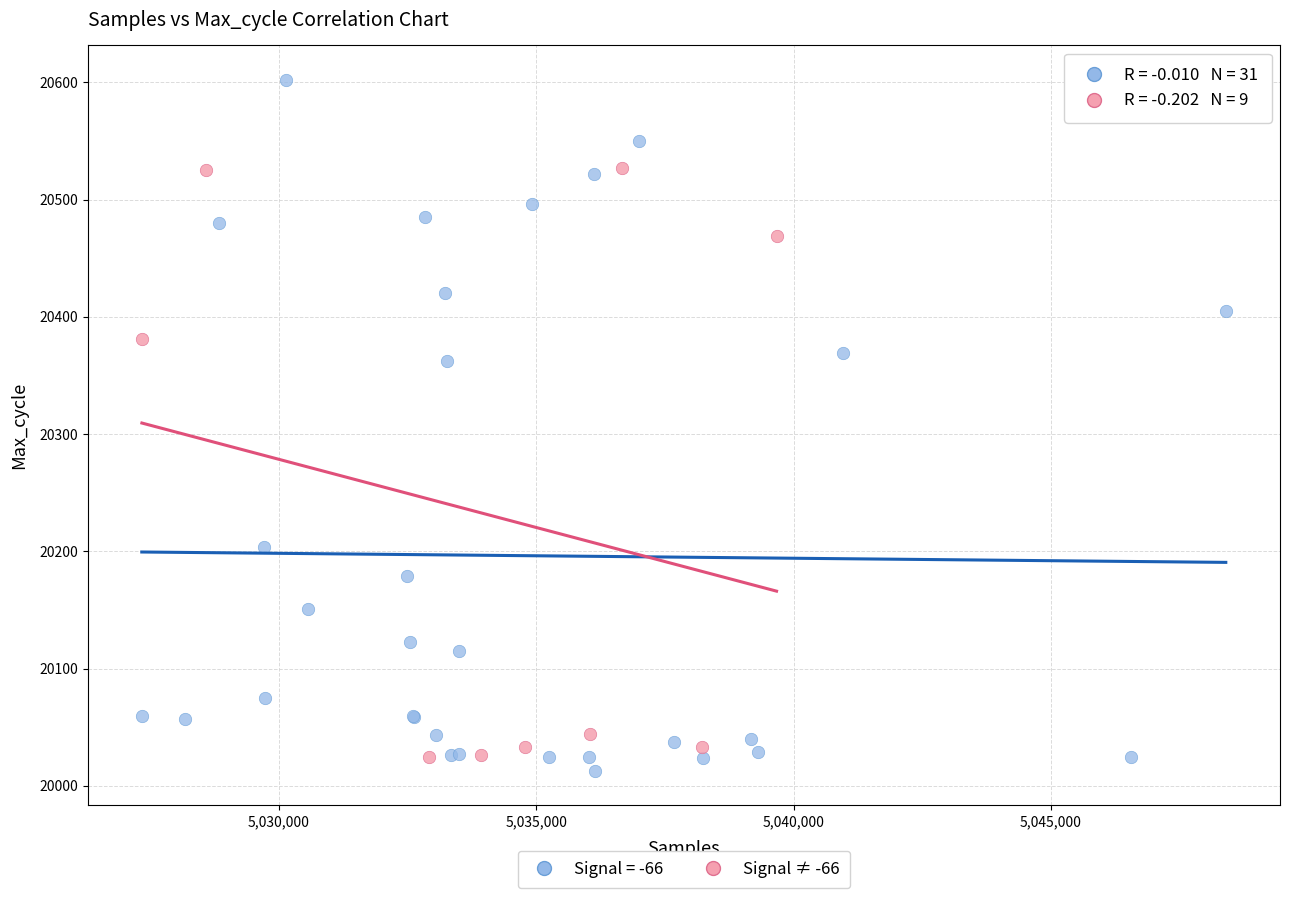

Which series has the largest Y range (max minus min)?

Signal = -66